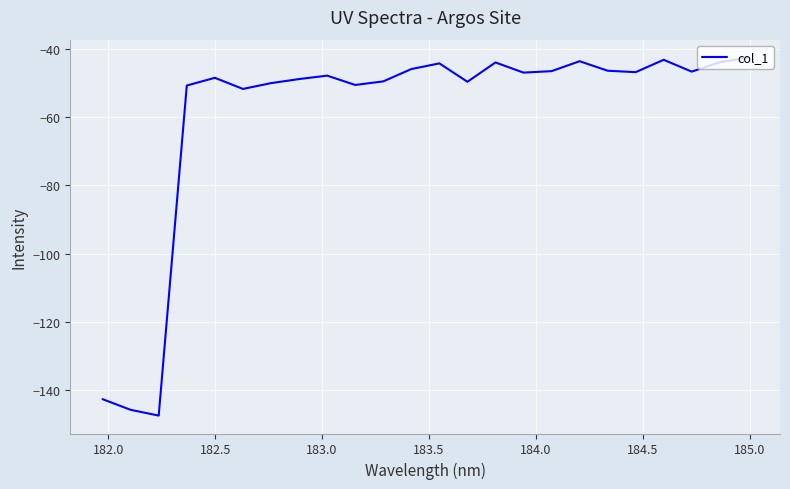

What is the difference between the maximum and minimum values?

105.0